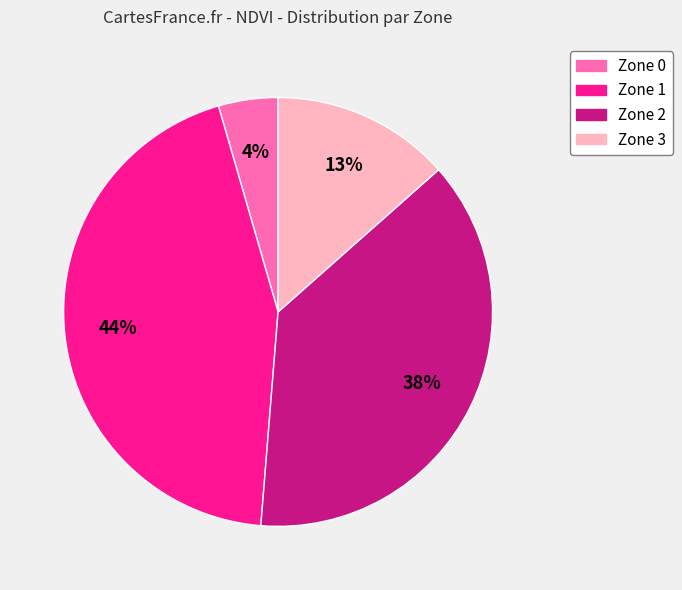

What is the largest slice in the pie chart?

Zone 1